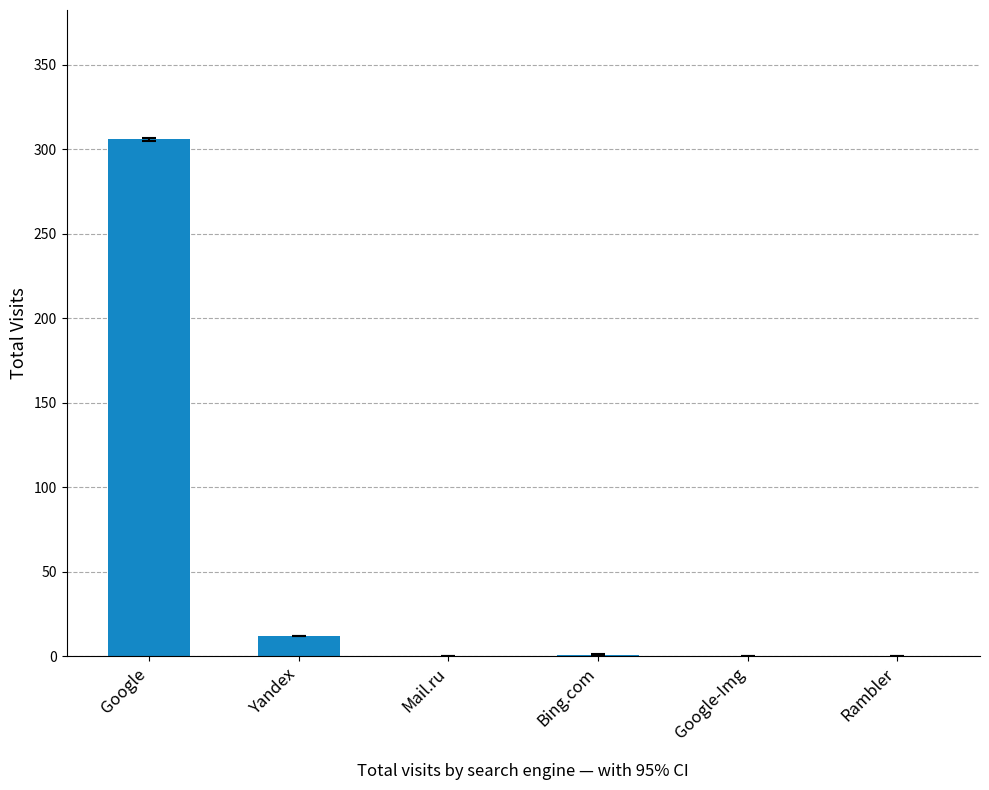

What is the maximum value shown in the chart?

306